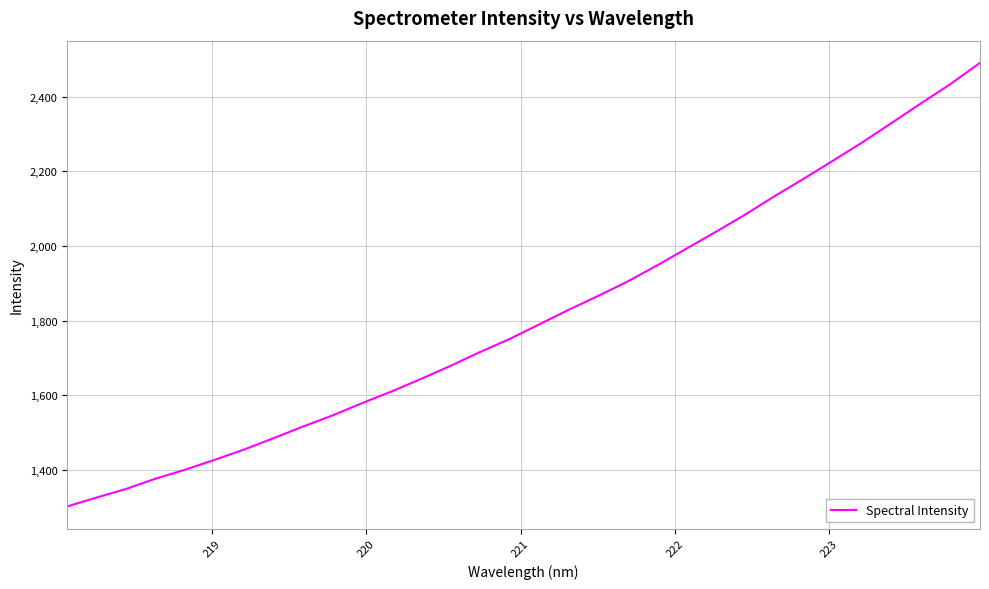

What is the minimum value shown in the chart?

1301.2